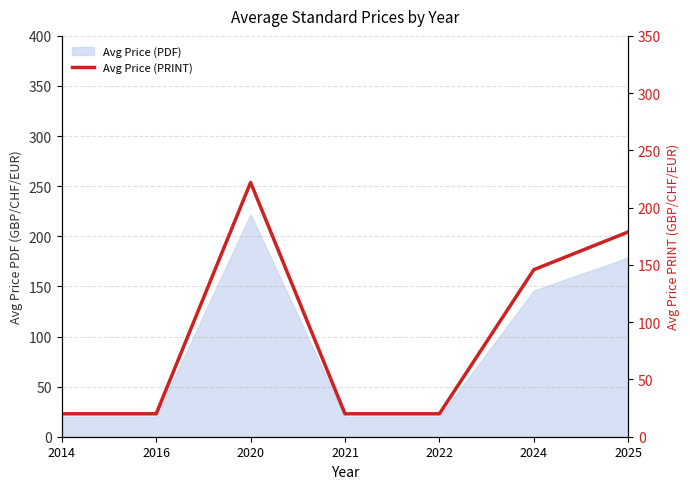

Rank the categories by value from highest to lowest.

2020, 2025, 2024, 2014, 2016, 2021, 2022